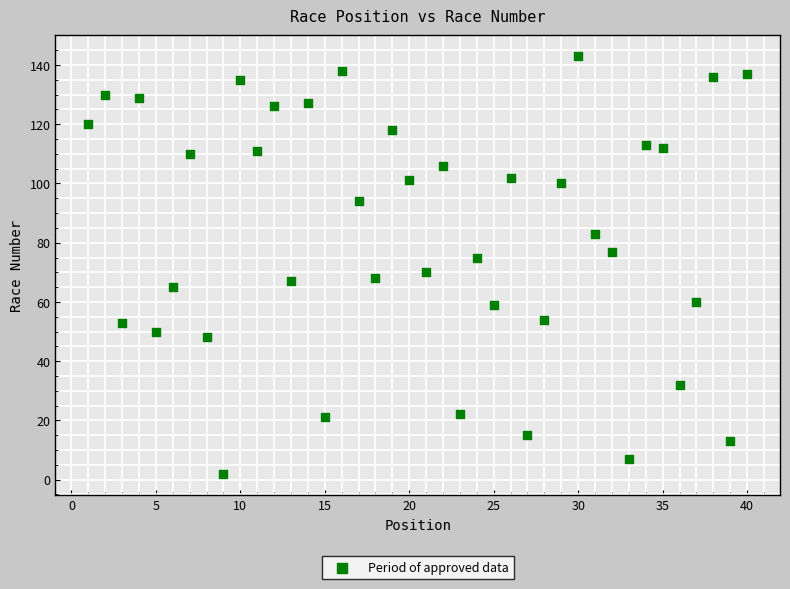

What is the range of X values (max minus min)?

39